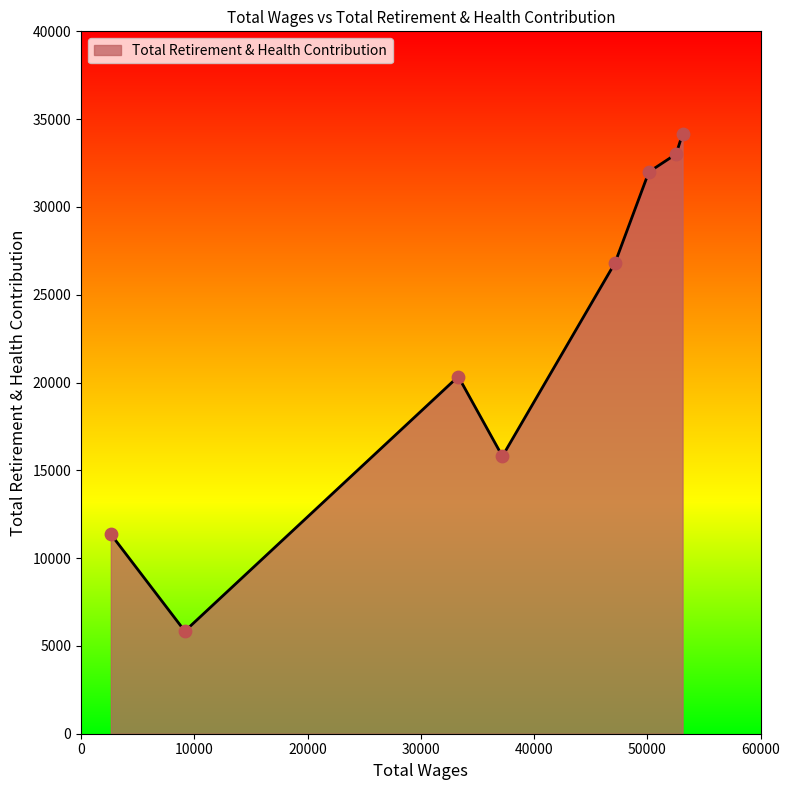

How many interior local peaks (higher than both neighbors) does the data have?

1